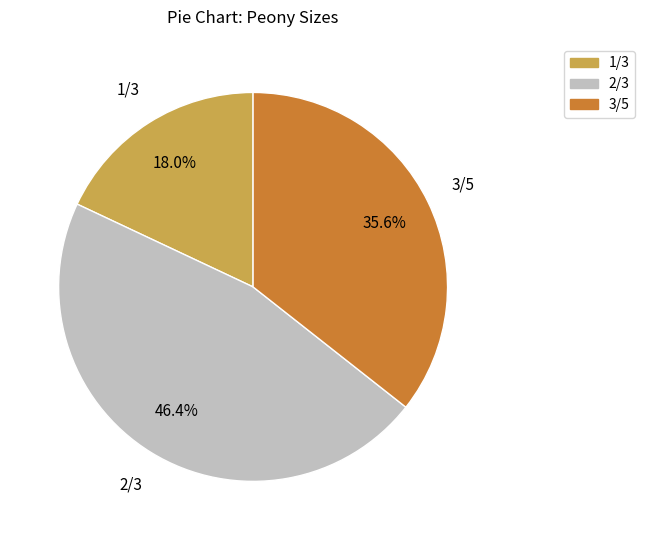

Is there any slice that represents more than half of the pie?

No